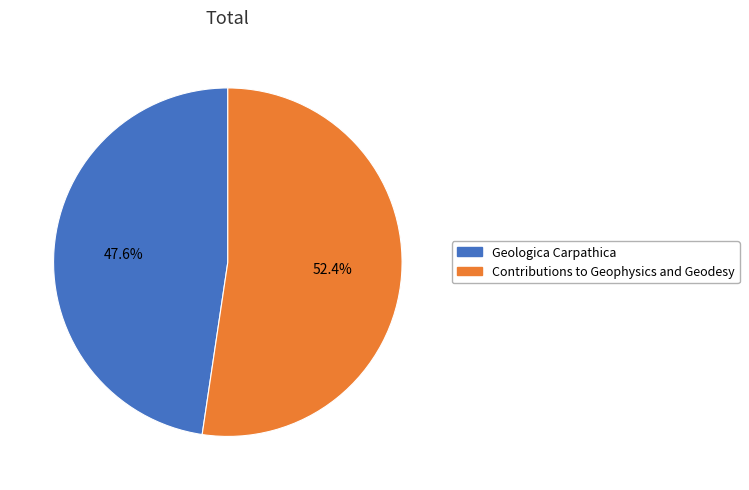

To the nearest percent, what is the average slice percentage?

50%